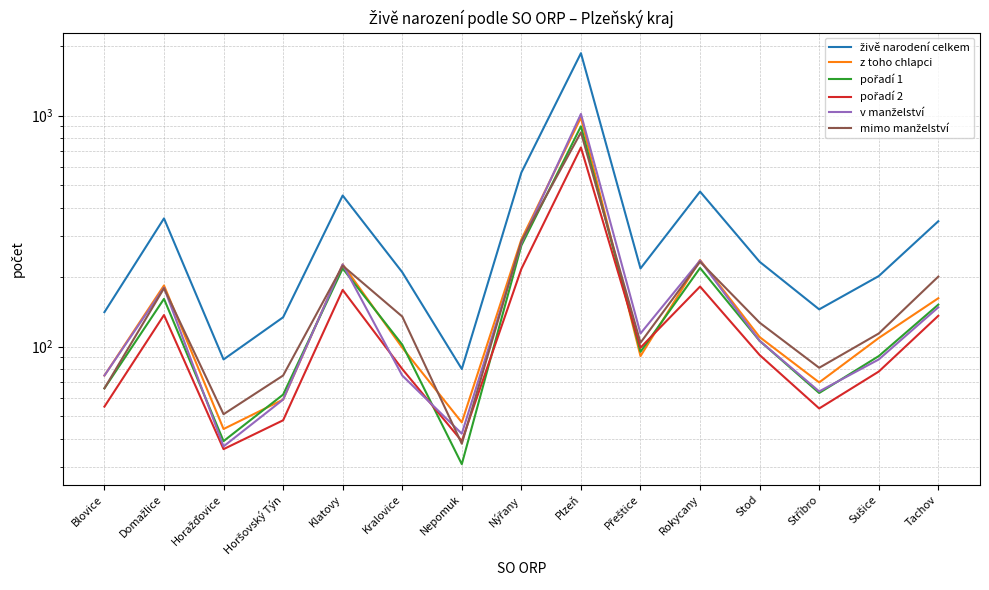

What is the approximate value of z toho chlapci at Přeštice, to the nearest 10?

90